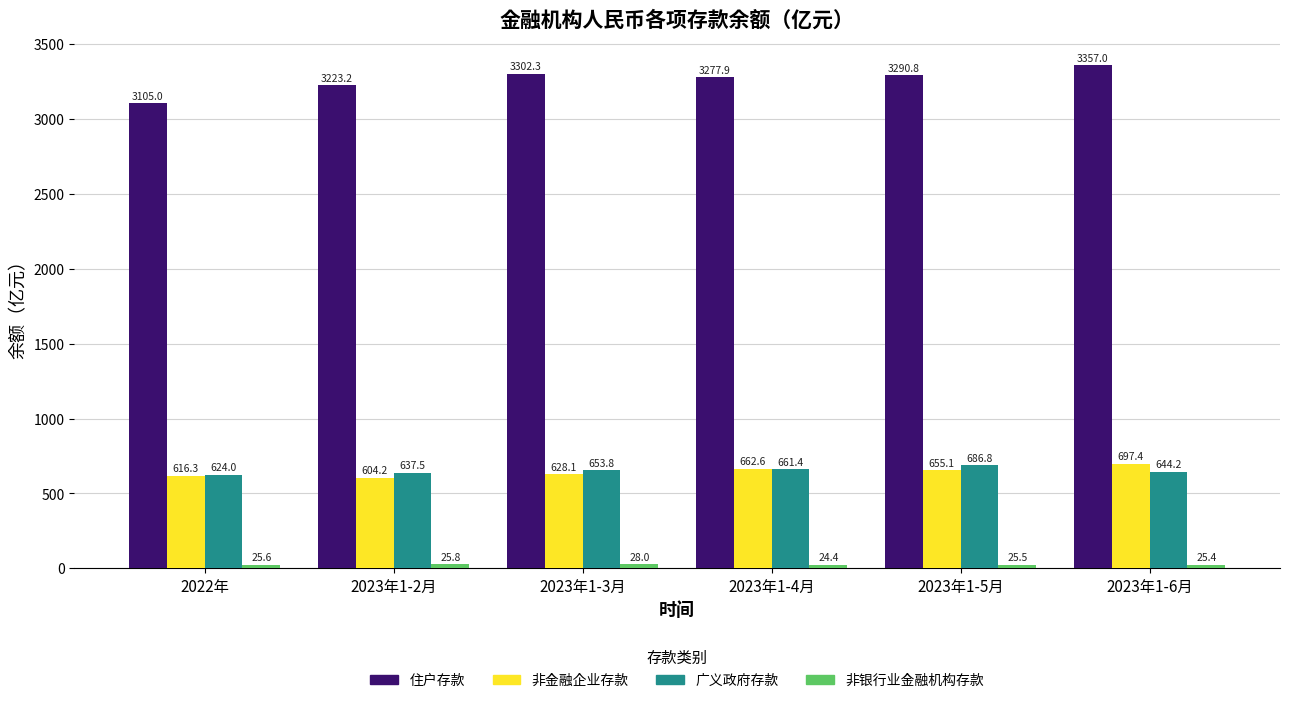

At how many categories does at least one series exceed 522?

6